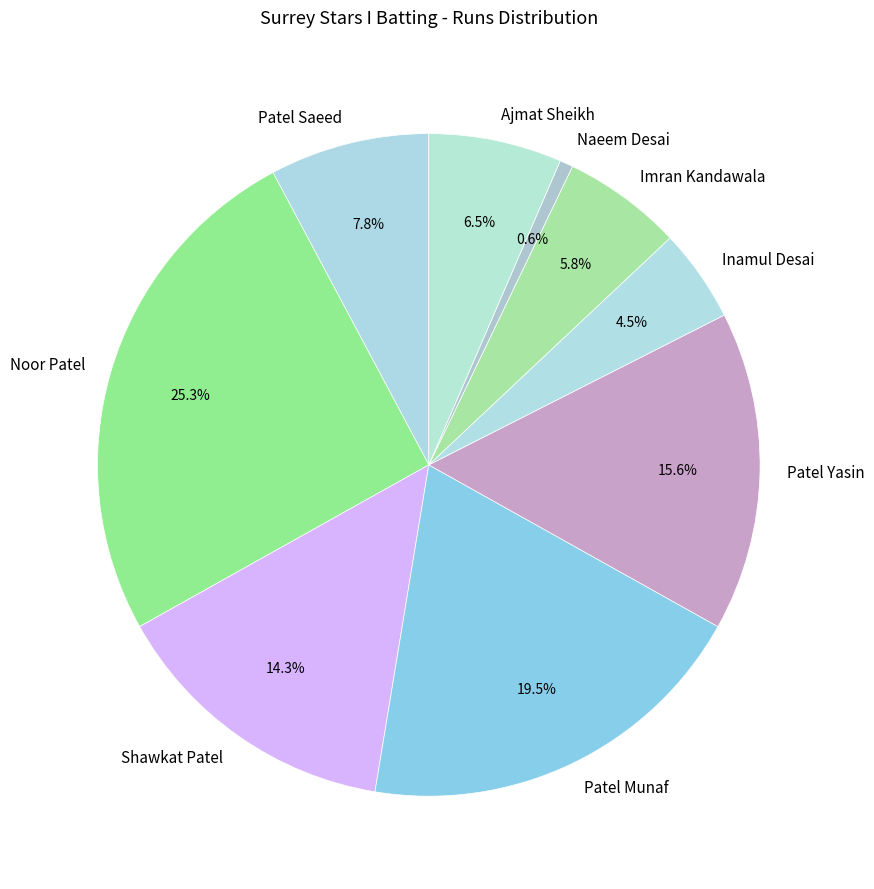

To the nearest percent, what is the average slice percentage?

11%